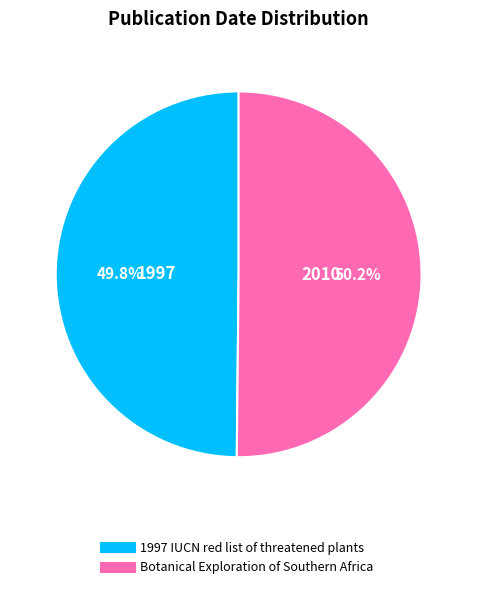

Is there any slice that represents more than half of the pie?

Yes